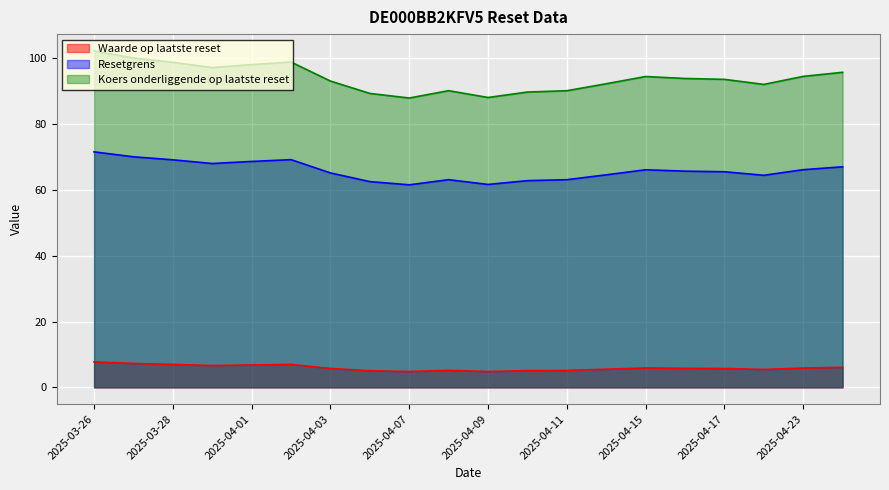

How many series are shown in this chart?

3